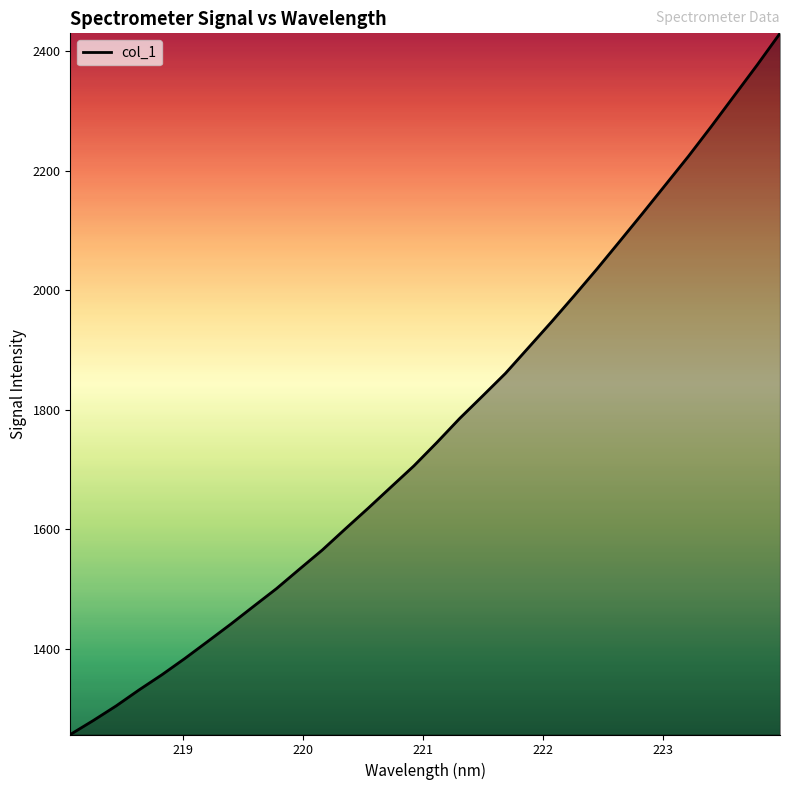

What is the greatest value displayed?

2430.1